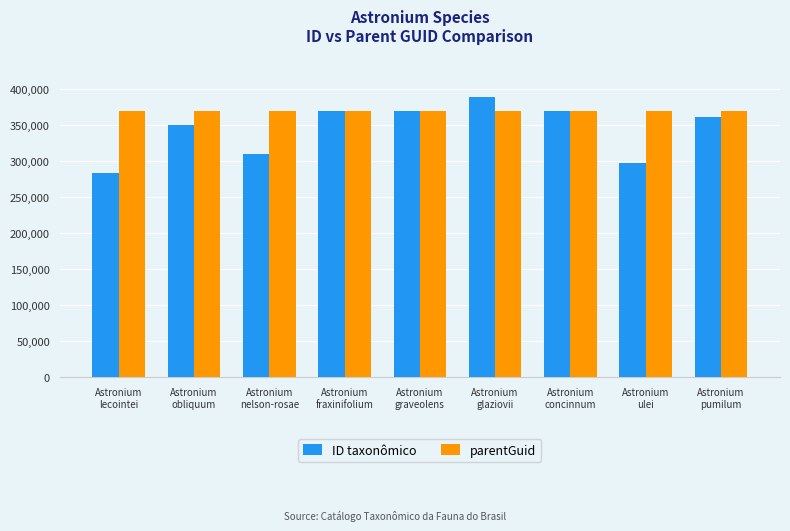

Does the chart contain any negative values?

No